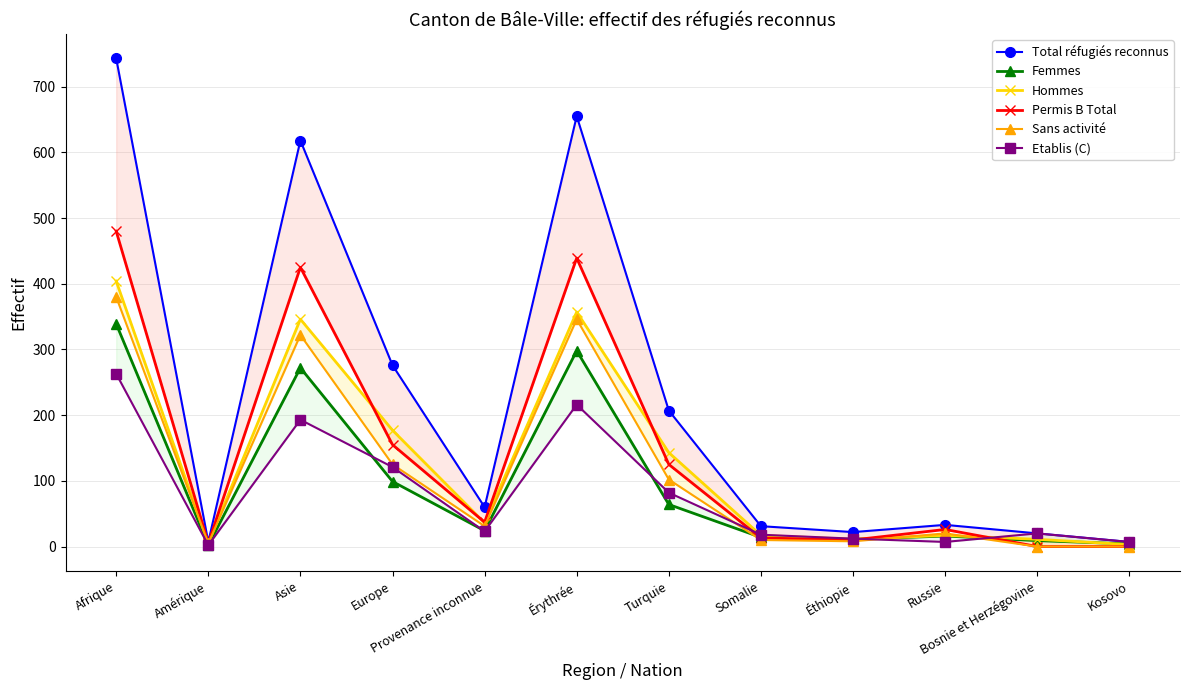

At which category is the sum across all series the highest?

Afrique